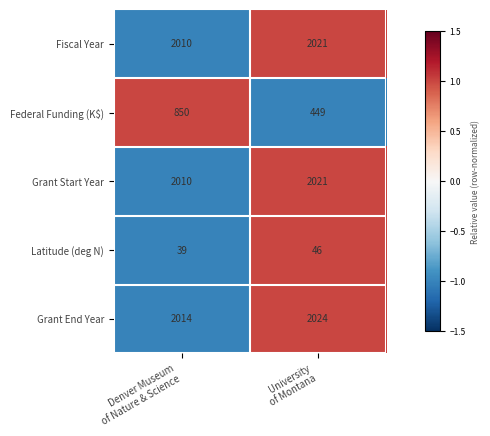

Which series has the largest total across all categories?

Grant End Year